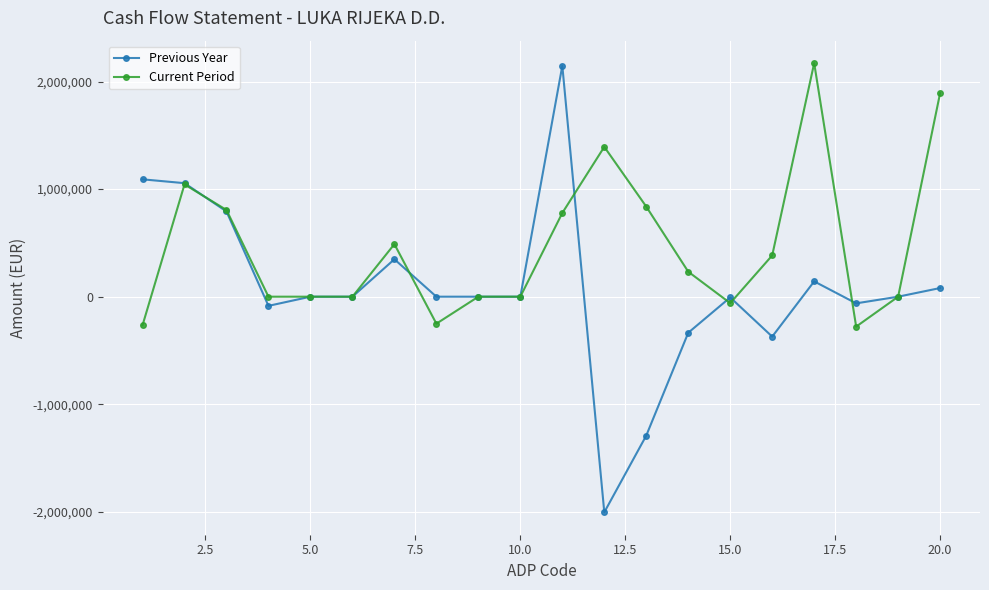

True or false: Previous Year and Current Period cross at least once.

True